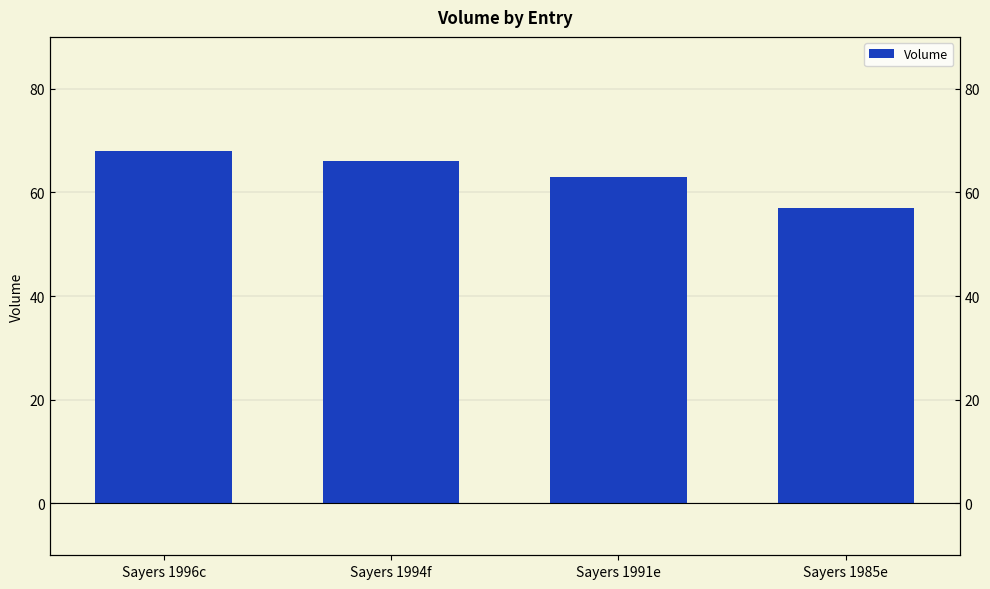

At which category does the chart reach its minimum across all series?

Sayers 1985e